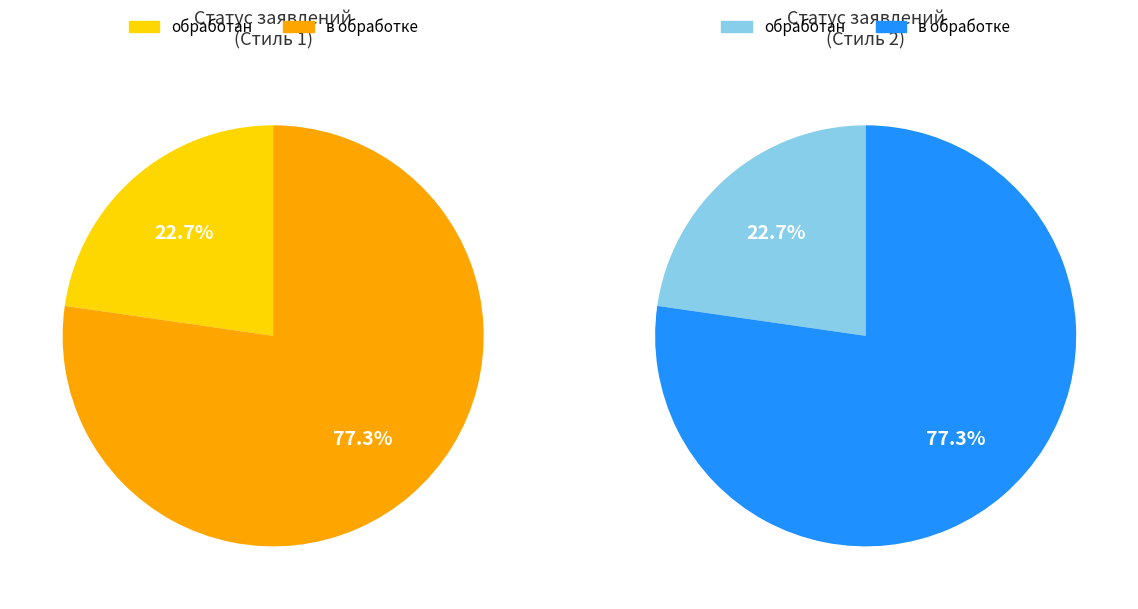

To the nearest percent, what portion does в обработке represent?

77%